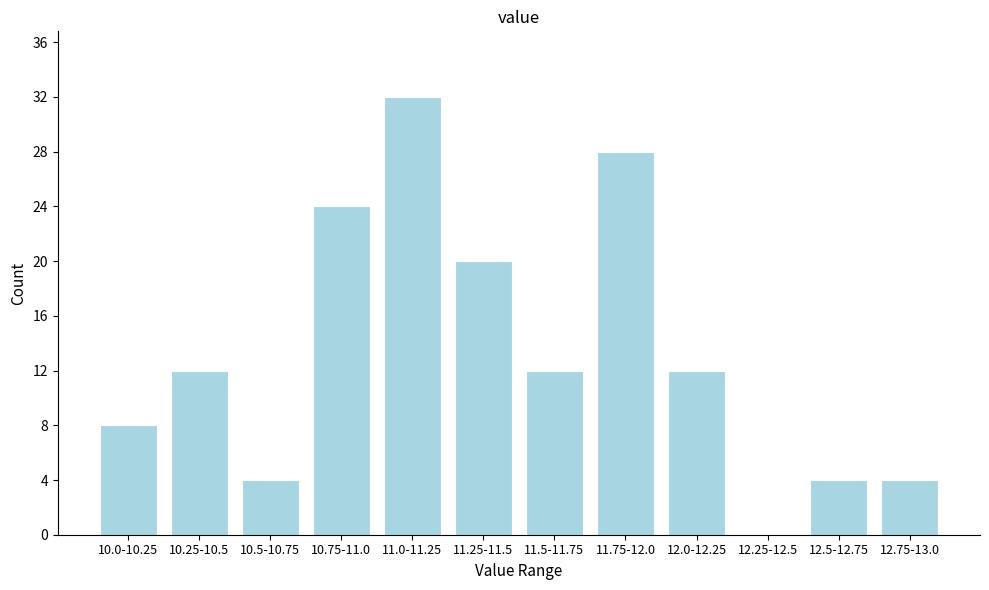

Reading right to left, what are all the values shown in this chart?

12.75-13.0=4	12.5-12.75=4	12.25-12.5=0	12.0-12.25=12	11.75-12.0=28	11.5-11.75=12	11.25-11.5=20	11.0-11.25=32	10.75-11.0=24	10.5-10.75=4	10.25-10.5=12	10.0-10.25=8